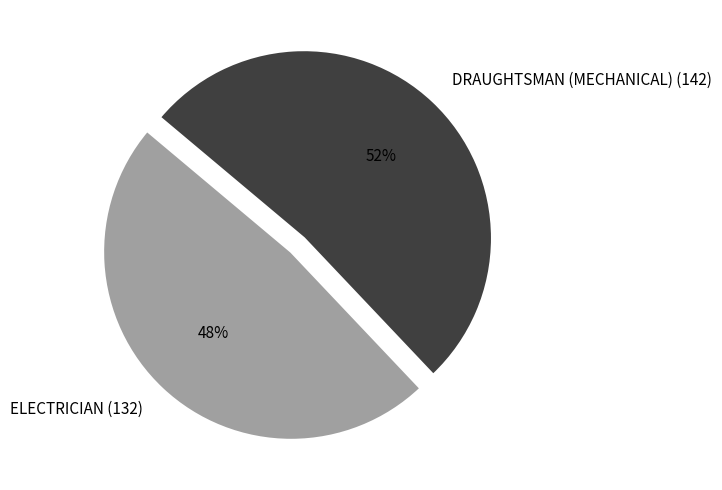

To the nearest percent, what is the difference between the DRAUGHTSMAN (MECHANICAL) (142) and ELECTRICIAN (132) slice percentages?

4%